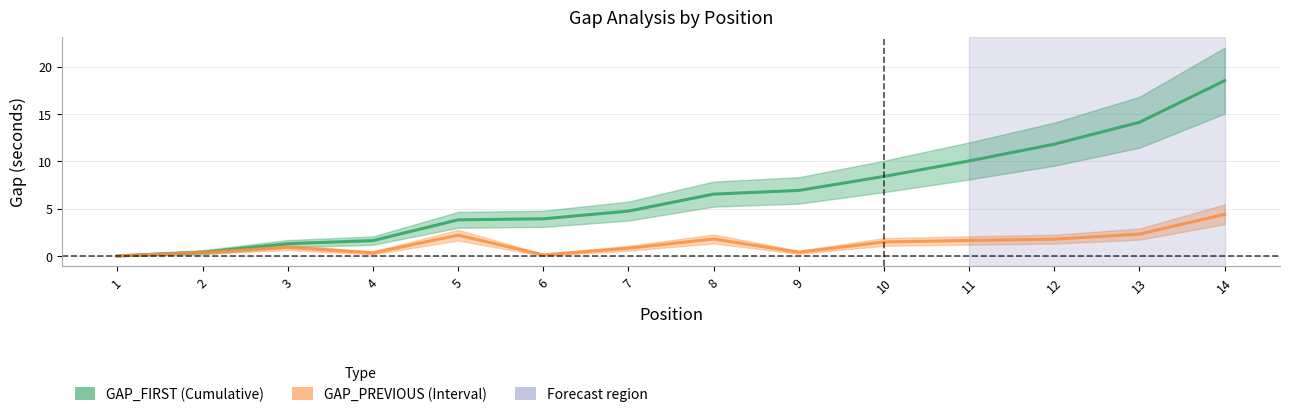

At which category is the sum across all series the highest?

14